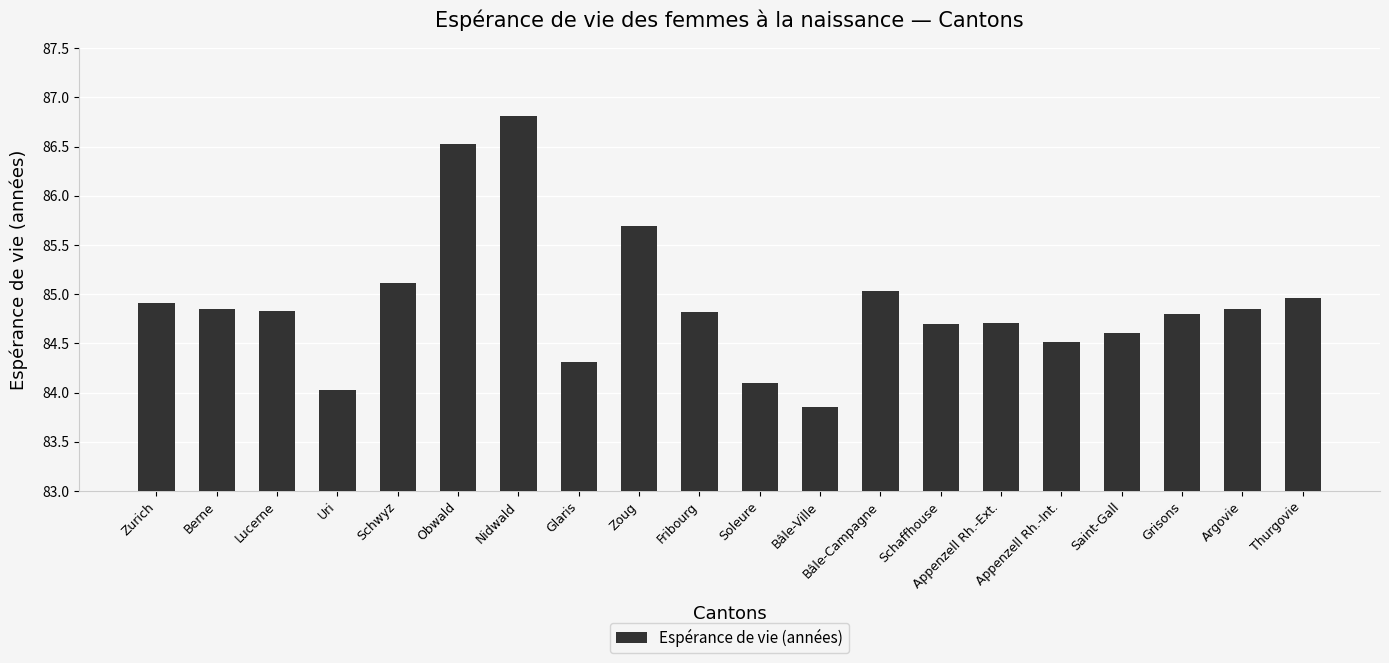

What is the maximum value shown in the chart?

86.8